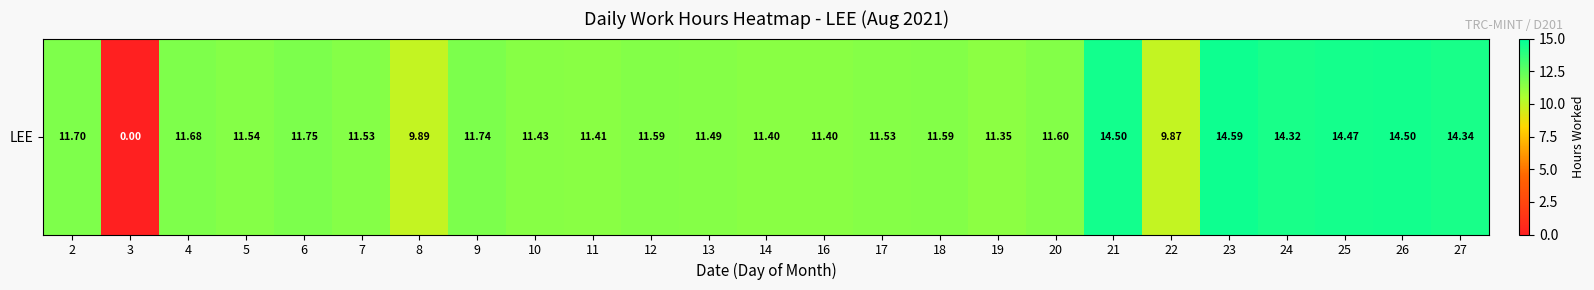

List the labels in order of value, largest first.

23, 21, 26, 25, 27, 24, 6, 9, 2, 4, 20, 12, 18, 5, 7, 17, 13, 10, 11, 14, 16, 19, 8, 22, 3